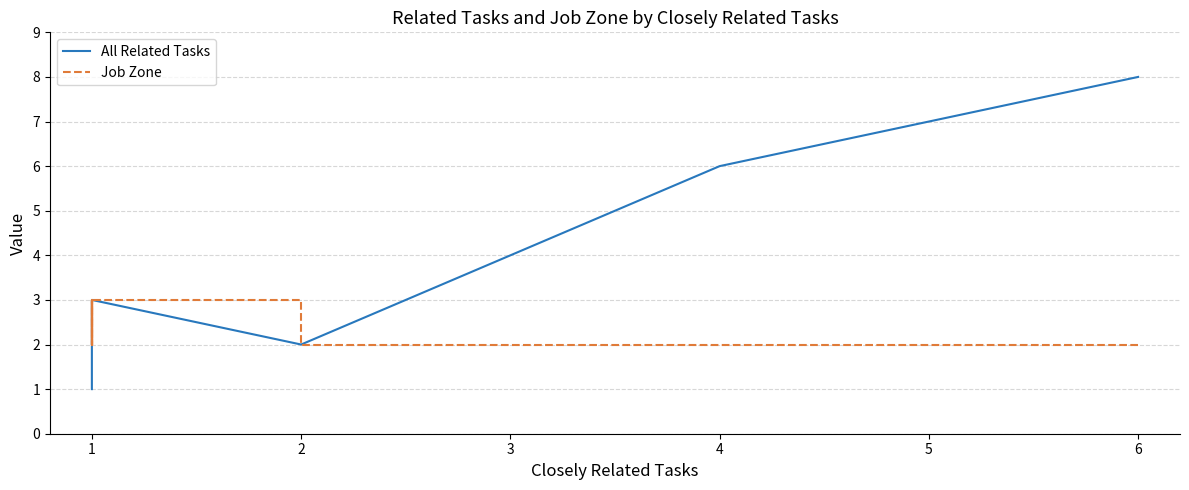

How many data points does each series have?

24